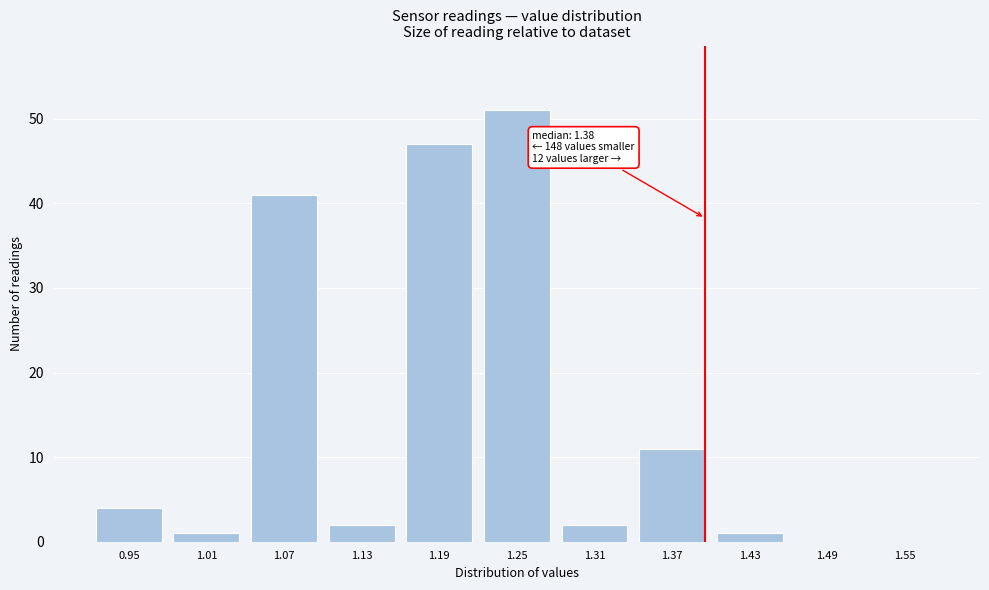

Reading left to right, list all the values displayed in this chart.

0.95=4	1.01=1	1.07=41	1.13=2	1.19=47	1.25=51	1.31=2	1.37=11	1.43=1	1.49=0	1.55=0